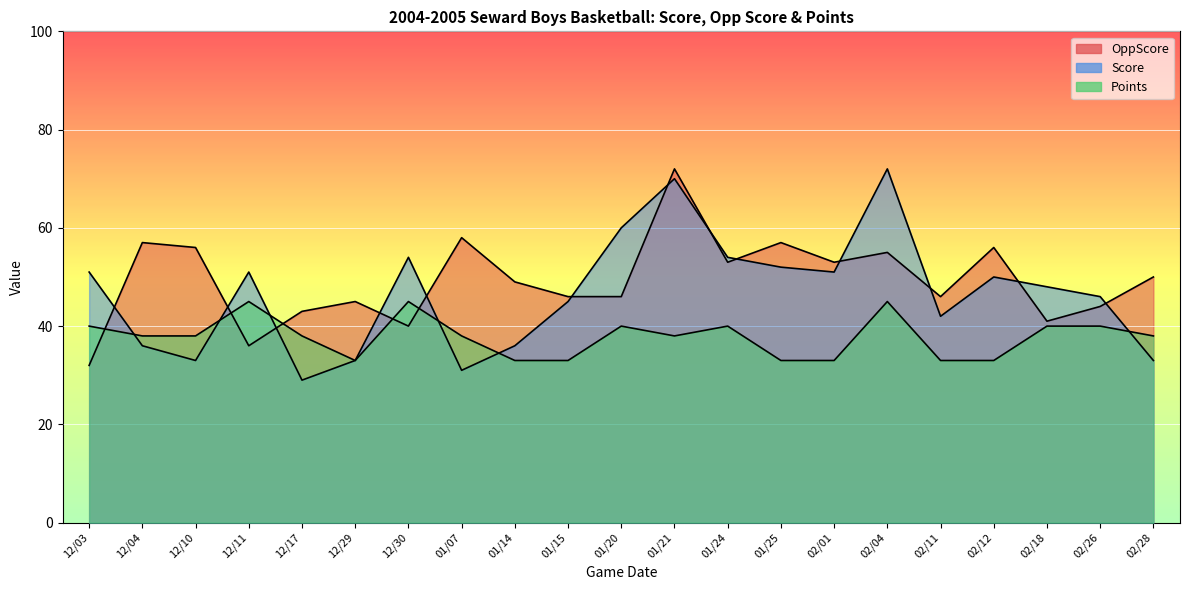

At which category does Points reach its first local valley?

12/29